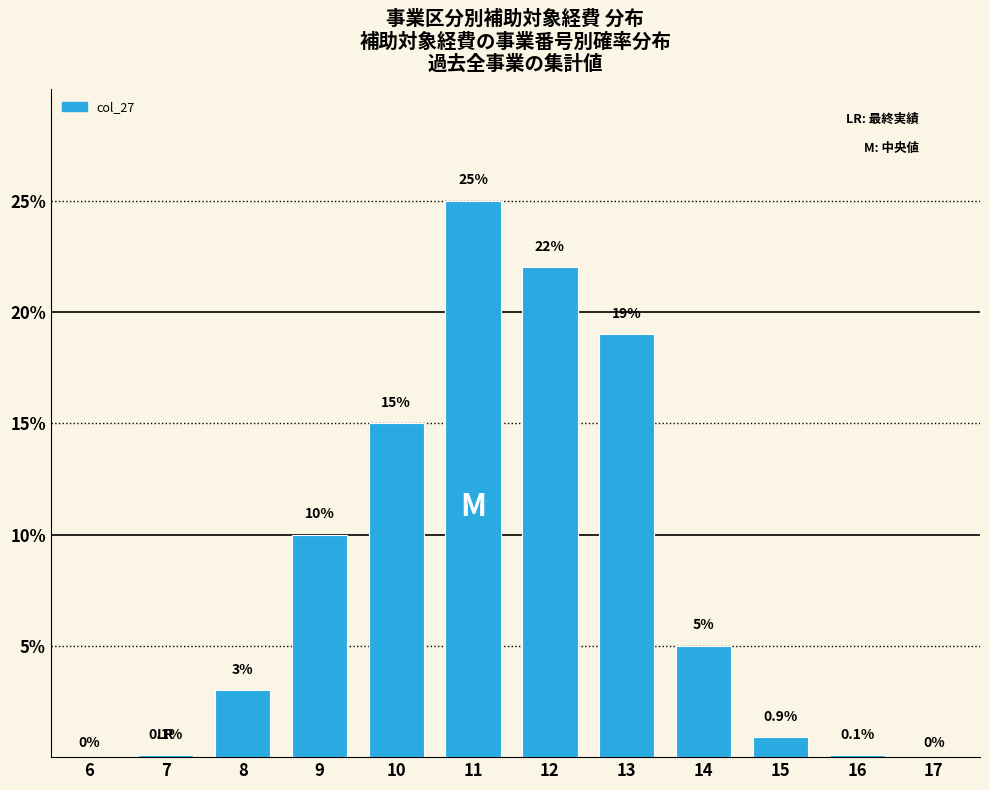

Reading left to right, what are all the values shown in this chart?

6=0.0	7=0.1	8=3.0	9=10.0	10=15.0	11=25.0	12=22.0	13=19.0	14=5.0	15=0.9	16=0.1	17=0.0